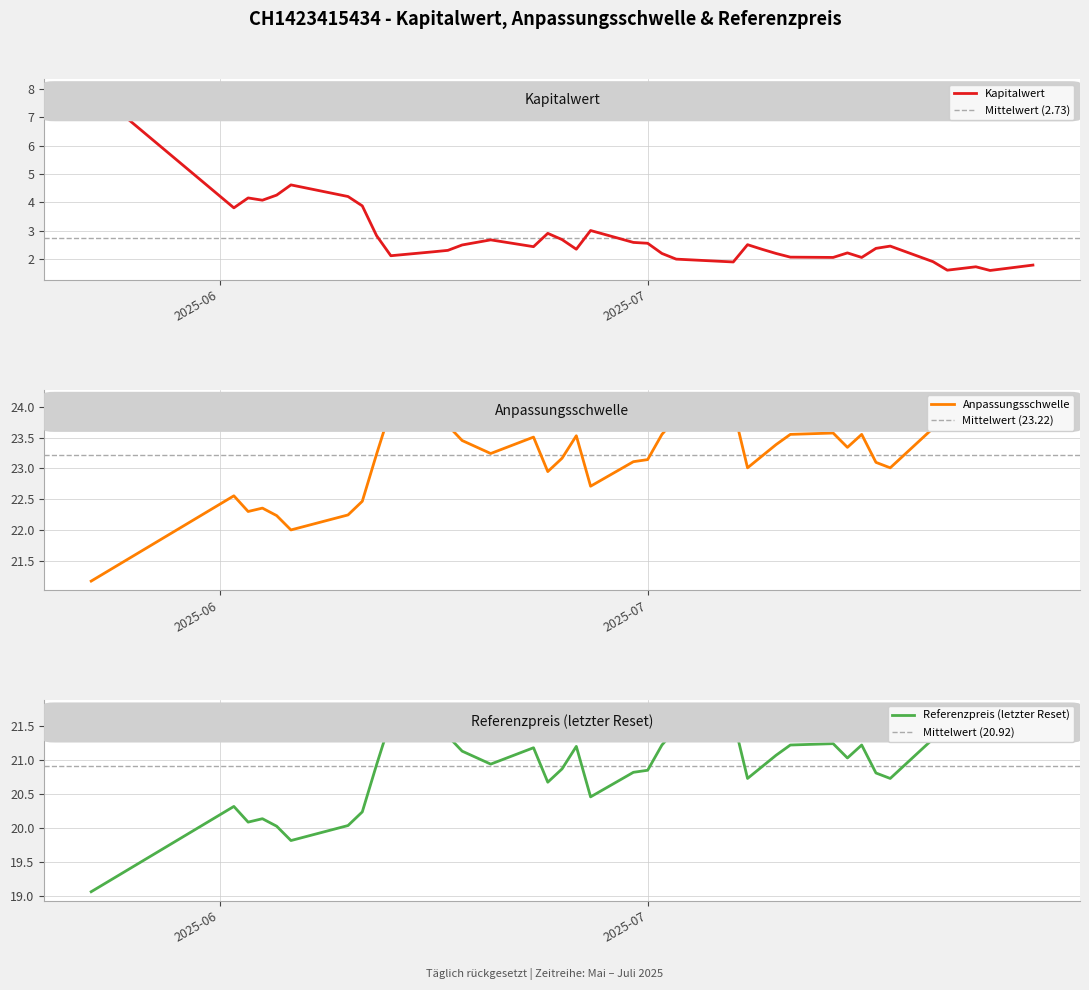

True or false: Kapitalwert and Anpassungsschwelle cross at least once.

False